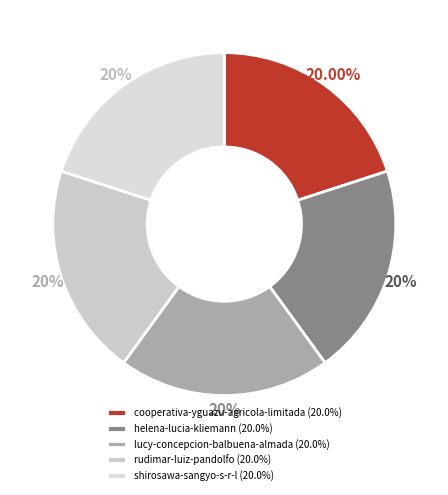

True or false: lucy-concepcion-balbuena-almada accounts for 20% of the total.

True